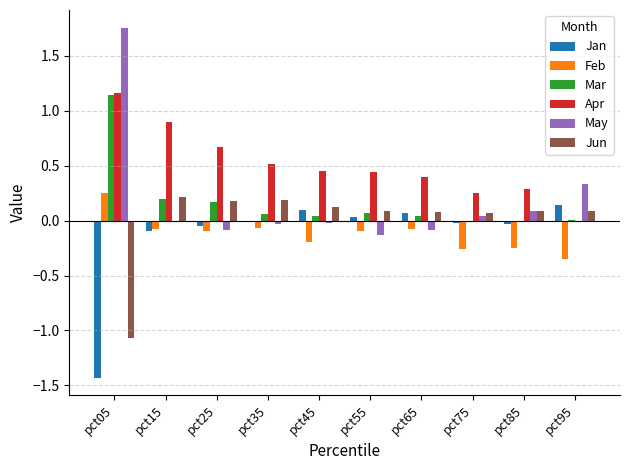

How many categories are shown in the chart?

10